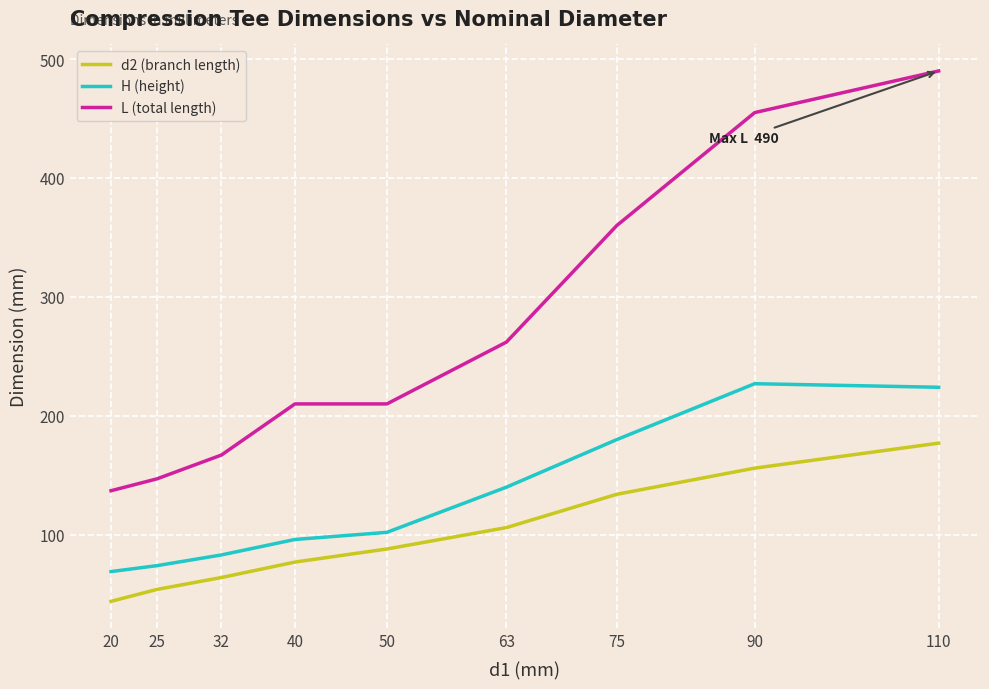

Does the chart display data point markers on the line(s)?

No